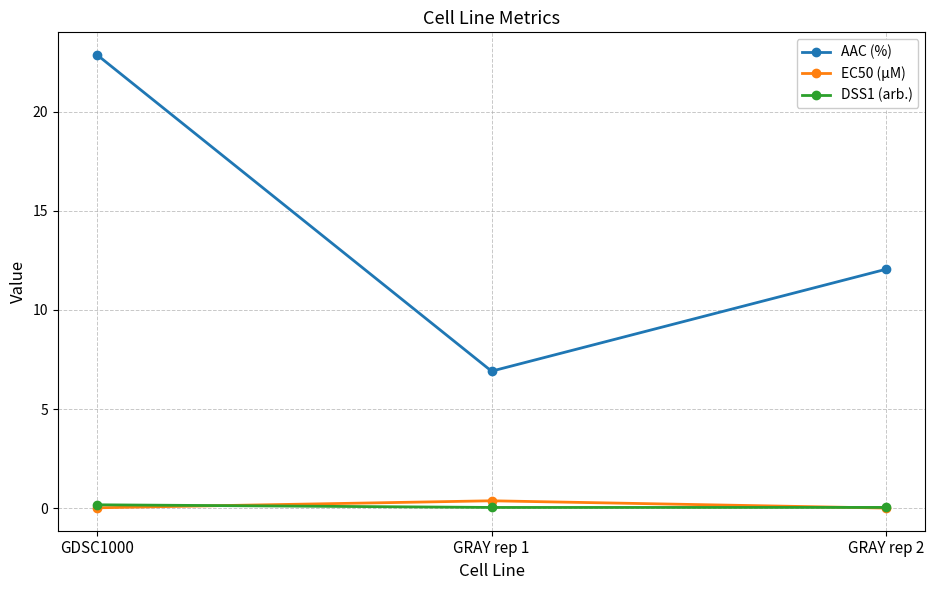

Which series changed the most between GDSC1000 and GRAY rep 1?

AAC (%)